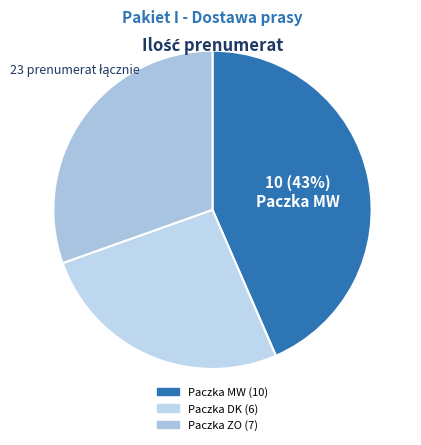

How many segments does this pie chart have?

3